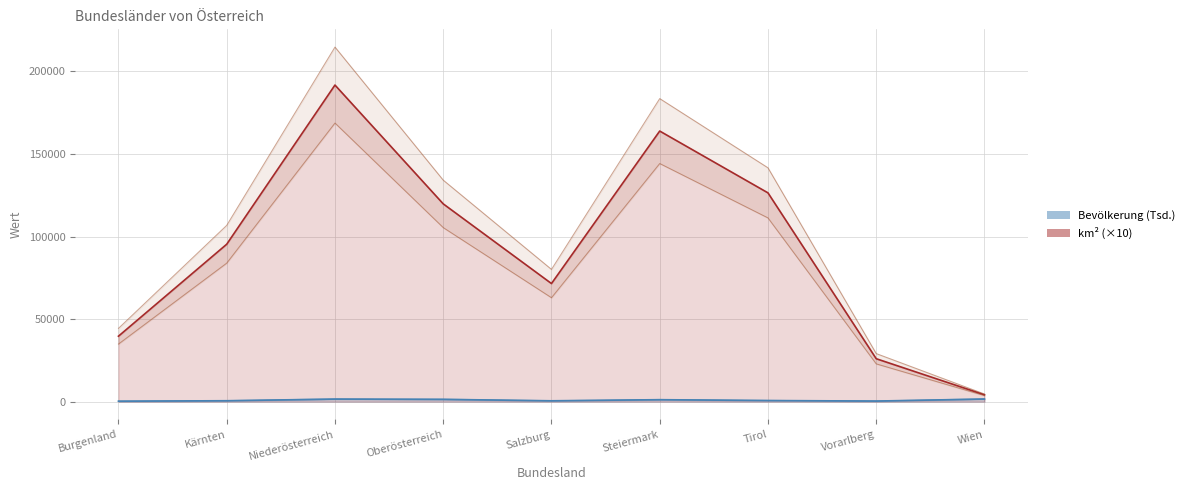

True or false: km² and Bevölkerung cross at least once.

False